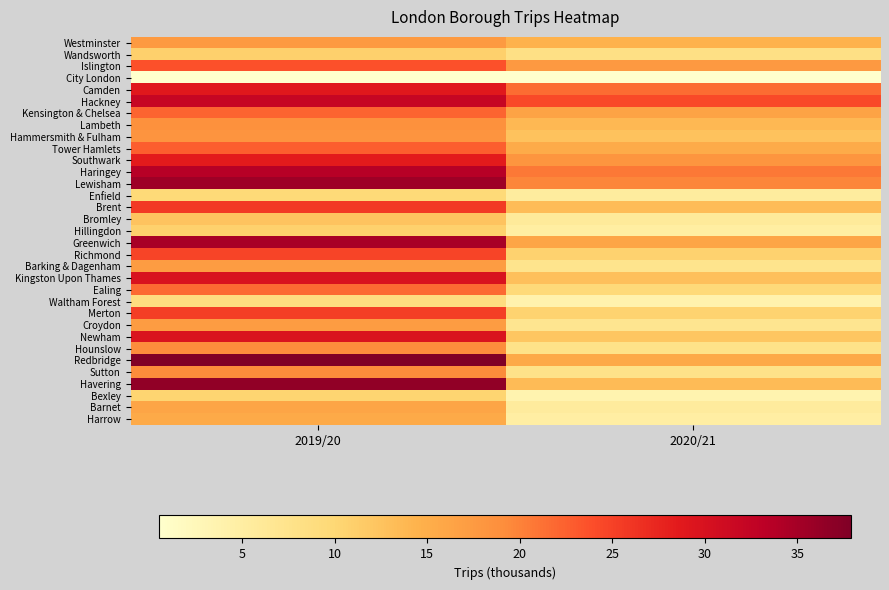

Reading left to right, list all the values displayed in this chart.

Westminster: 2019/20=17.5	2020/21=14.5
Wandsworth: 2019/20=10.9	2020/21=8.1
Islington: 2019/20=23.6	2020/21=17.7
City London: 2019/20=0.6	2020/21=0.5
Camden: 2019/20=28.8	2020/21=21.7
Hackney: 2019/20=32.1	2020/21=24.2
Kensington & Chelsea: 2019/20=22.3	2020/21=16.3
Lambeth: 2019/20=18.7	2020/21=13.7
Hammersmith & Fulham: 2019/20=18.2	2020/21=12.6
Tower Hamlets: 2019/20=22.6	2020/21=15.3
Southwark: 2019/20=28.5	2020/21=18.1
Haringey: 2019/20=33.6	2020/21=20.8
Lewisham: 2019/20=35.5	2020/21=19.7
Enfield: 2019/20=9.7	2020/21=5.3
Brent: 2019/20=25.8	2020/21=13.3
Bromley: 2019/20=12.4	2020/21=5.8
Hillingdon: 2019/20=10.8	2020/21=5.0
Greenwich: 2019/20=34.8	2020/21=16.1
Richmond: 2019/20=24.7	2020/21=10.7
Barking & Dagenham: 2019/20=17.2	2020/21=7.2
Kingston Upon Thames: 2019/20=29.8	2020/21=12.8
Ealing: 2019/20=21.7	2020/21=9.5
Waltham Forest: 2019/20=8.7	2020/21=3.8
Merton: 2019/20=25.3	2020/21=10.6
Croydon: 2019/20=17.2	2020/21=7.0
Newham: 2019/20=29.6	2020/21=12.2
Hounslow: 2019/20=19.1	2020/21=7.7
Redbridge: 2019/20=37.9	2020/21=15.7
Sutton: 2019/20=19.3	2020/21=7.7
Havering: 2019/20=36.6	2020/21=13.5
Bexley: 2019/20=10.4	2020/21=3.6
Barnet: 2019/20=16.0	2020/21=5.5
Harrow: 2019/20=15.5	2020/21=4.8